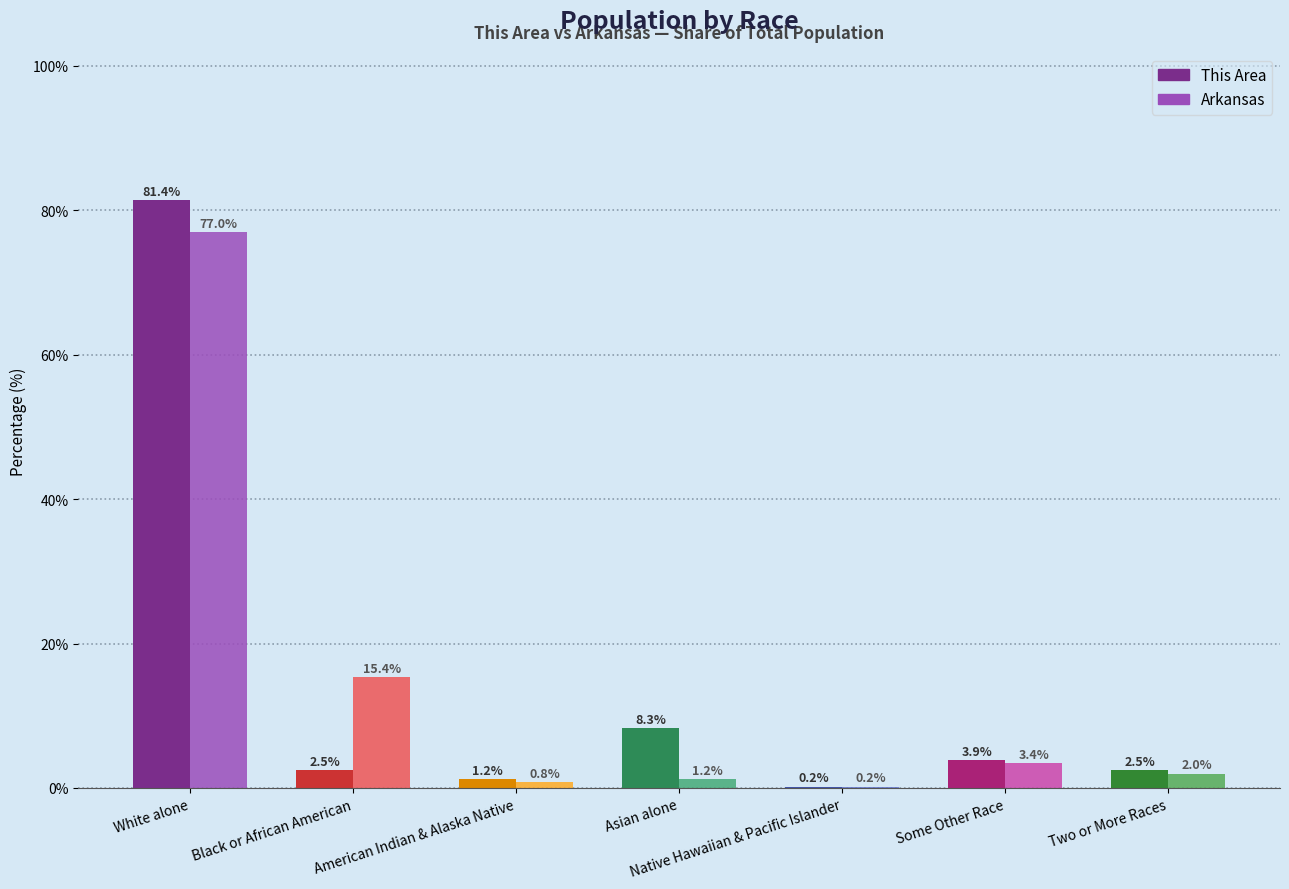

Count the number of data series in this chart.

2